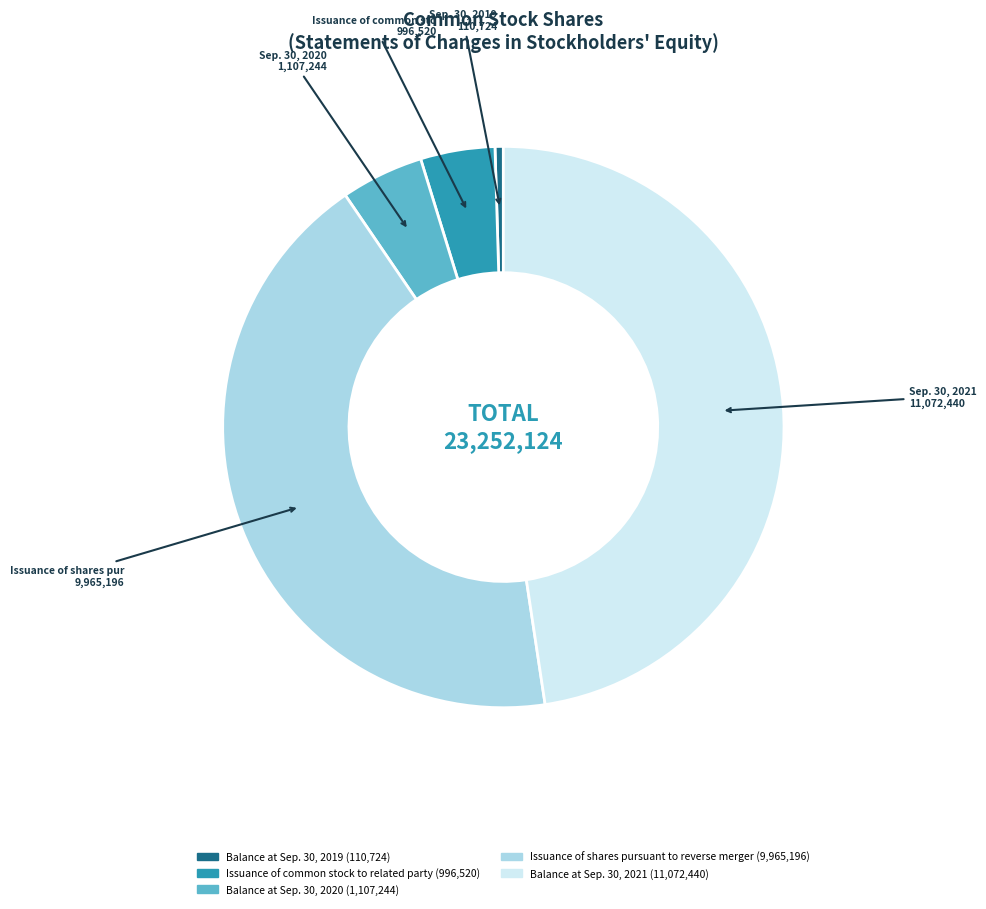

Combined, do Balance at Sep. 30, 2021 and Balance at Sep. 30, 2020 account for over 50%?

Yes